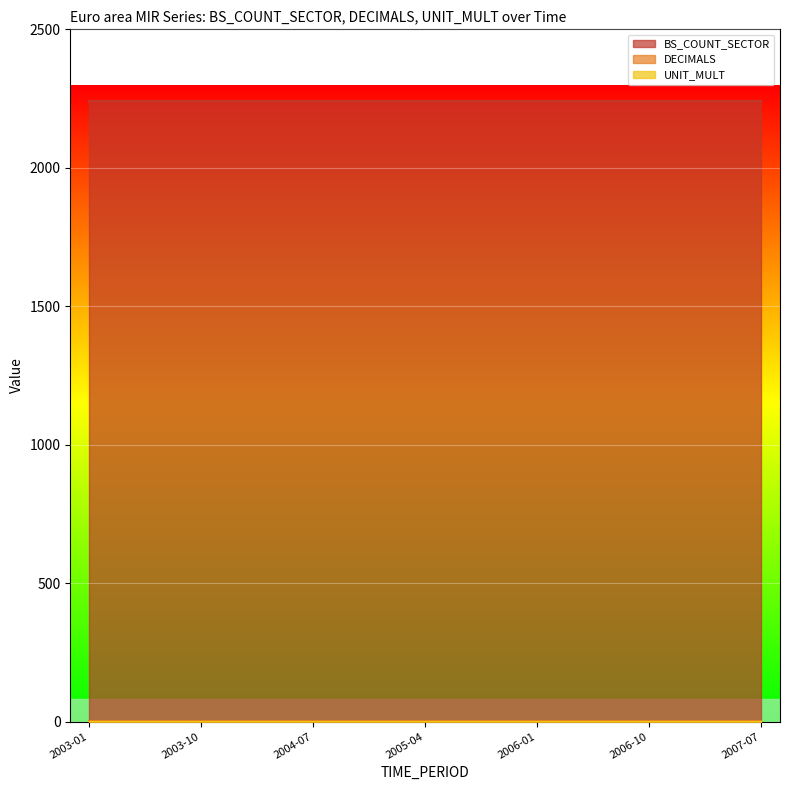

List the series in order of their peak value, highest first.

BS_COUNT_SECTOR, DECIMALS, UNIT_MULT